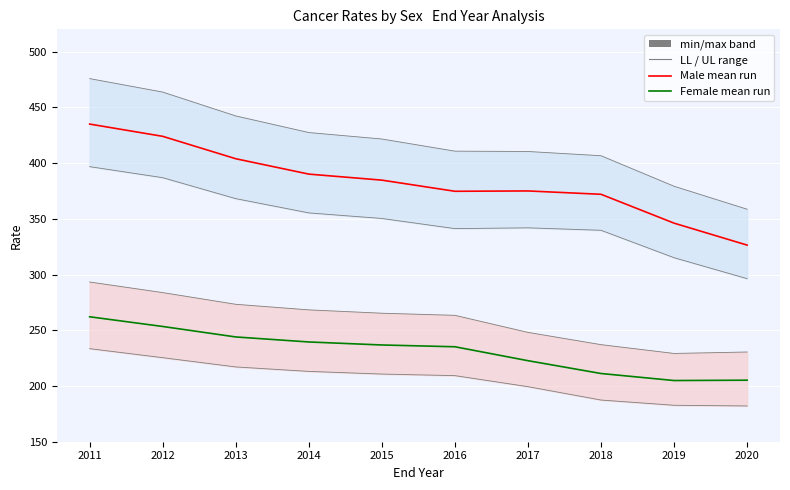

Rank the series at 2017 from lowest to highest value.

LL female, Female (mean run), UL female, LL male, Male (mean run), UL male